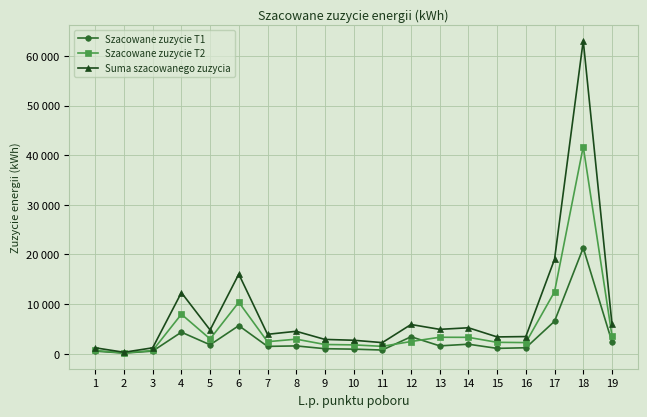

What are all the series names shown in the legend?

Szacowane zuzycie T1, Szacowane zuzycie T2, Suma szacowanego zuzycia